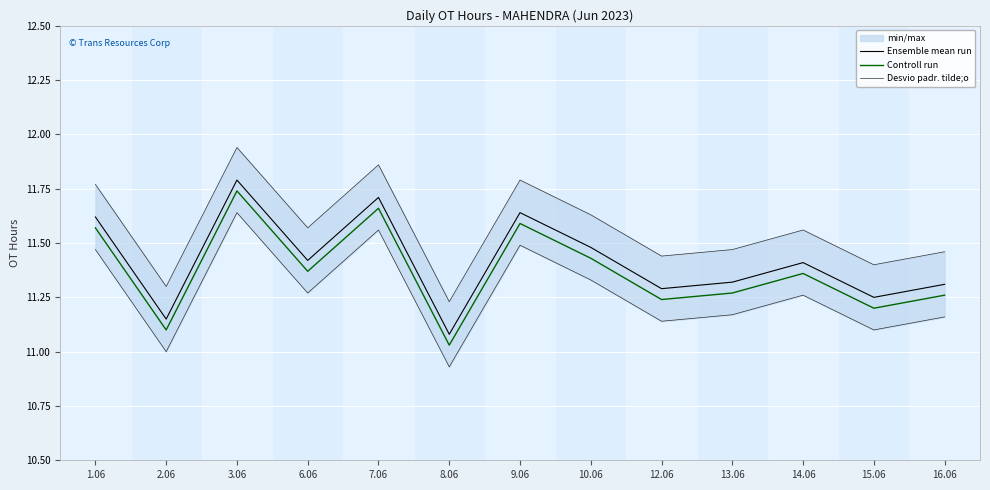

True or false: Ensemble mean run and Desvio padr. tilde;o intersect in this chart.

False